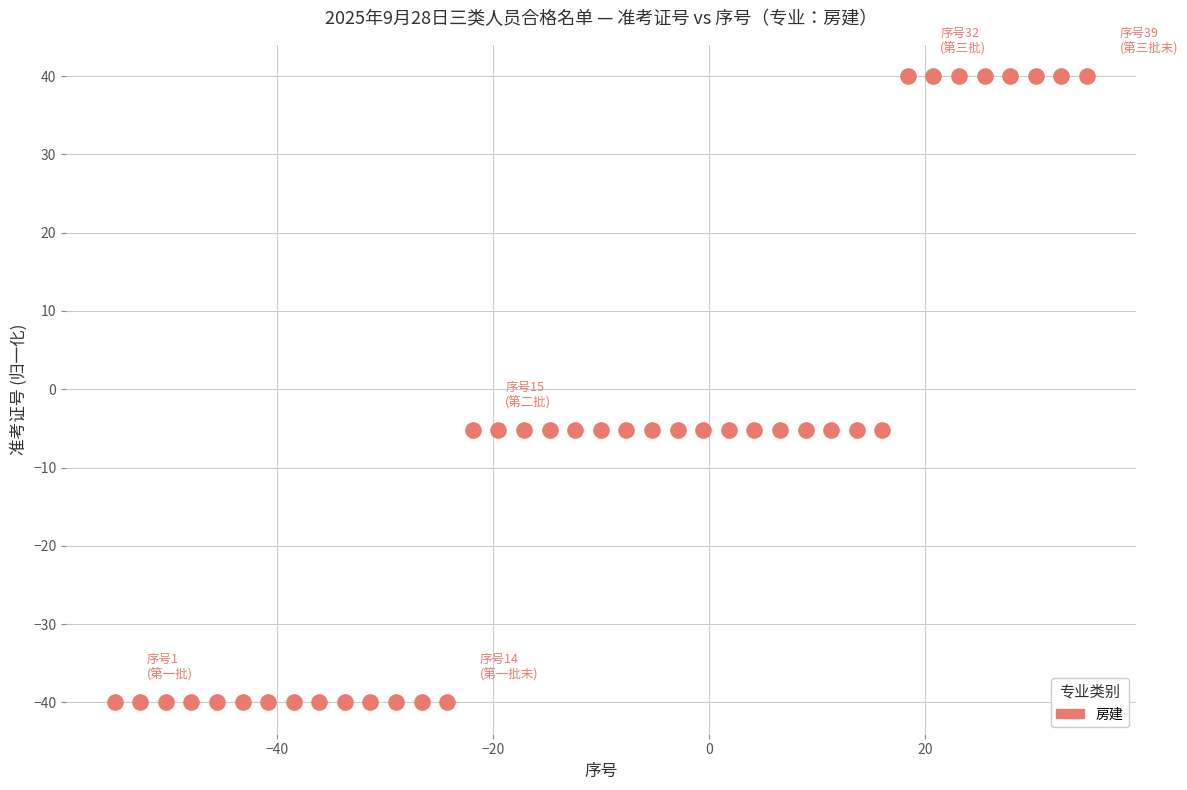

What is the range of Y values (max minus min)?

80.0